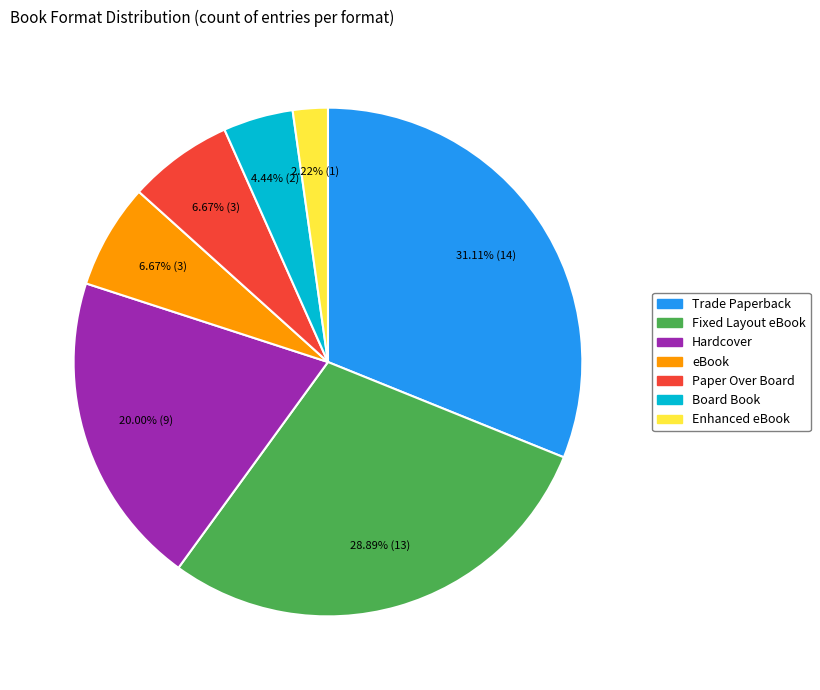

Does Enhanced eBook account for over 50% of the chart?

No